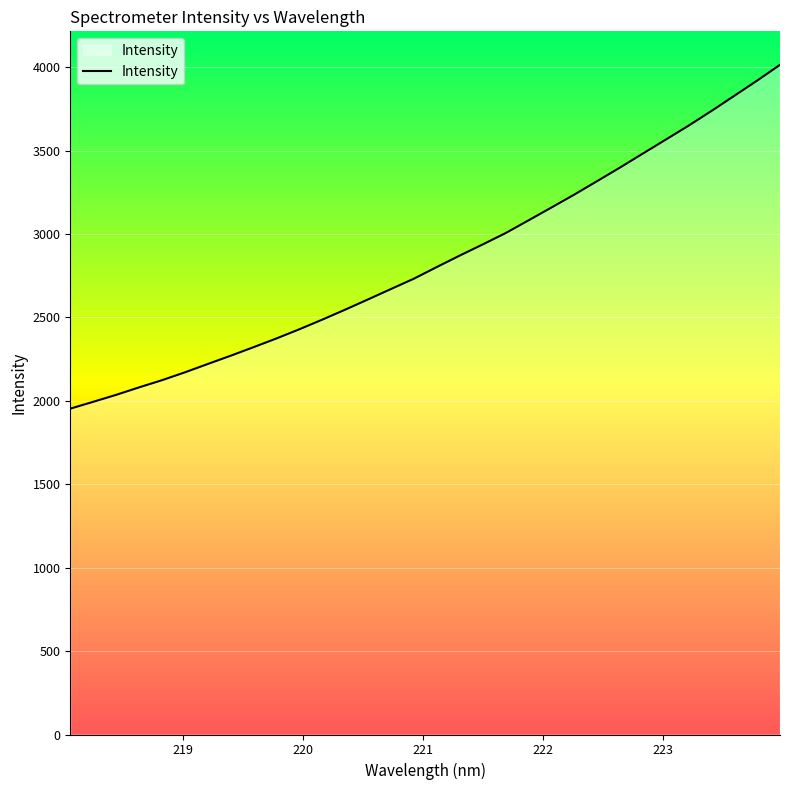

What is the difference between the maximum and minimum values?

2061.0